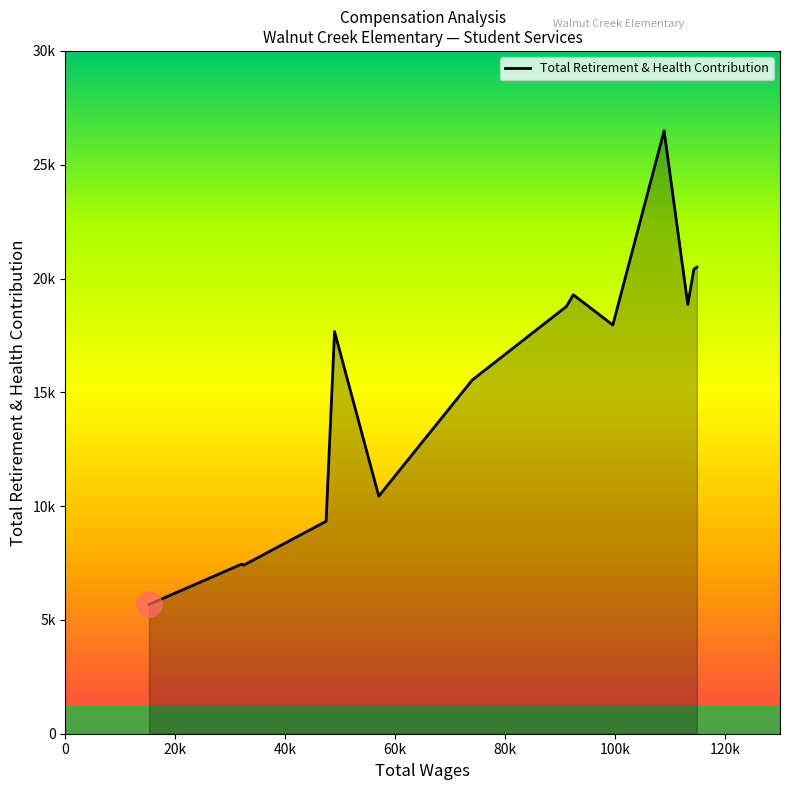

Is this an area chart (filled region under the line)?

Yes